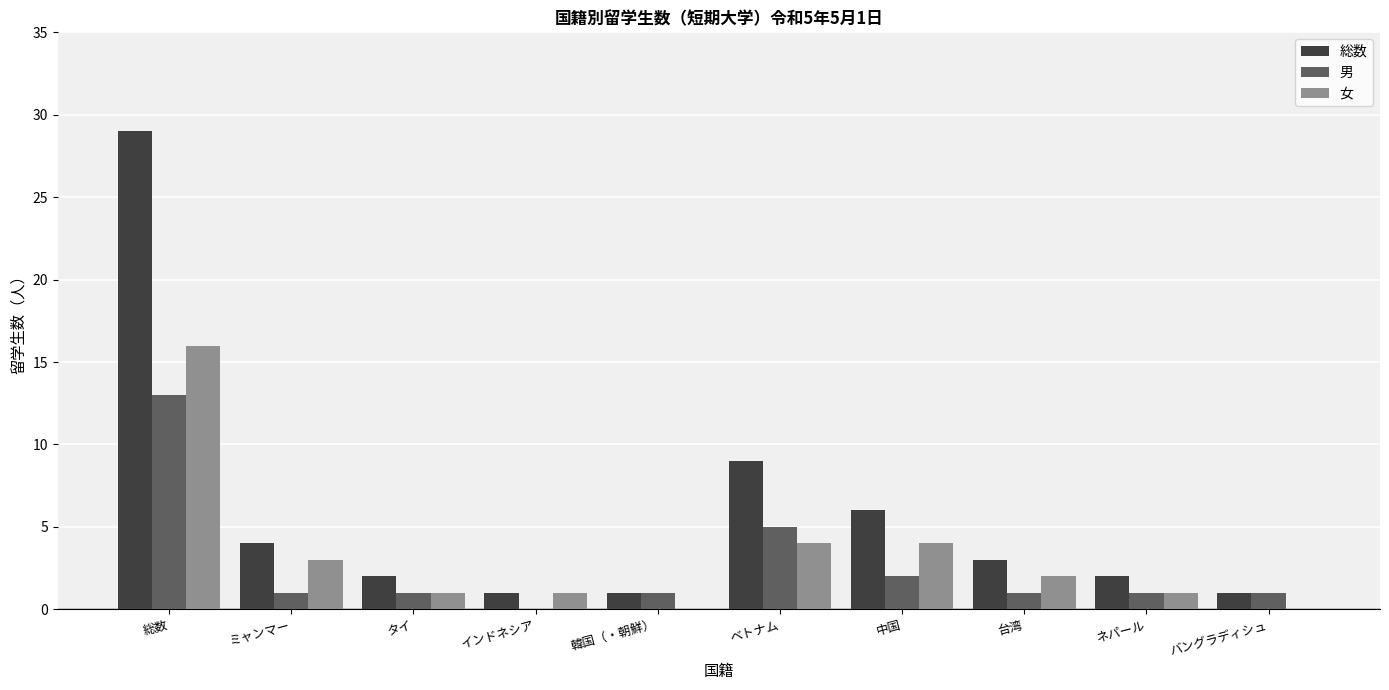

Which series has the largest total across all categories?

総数